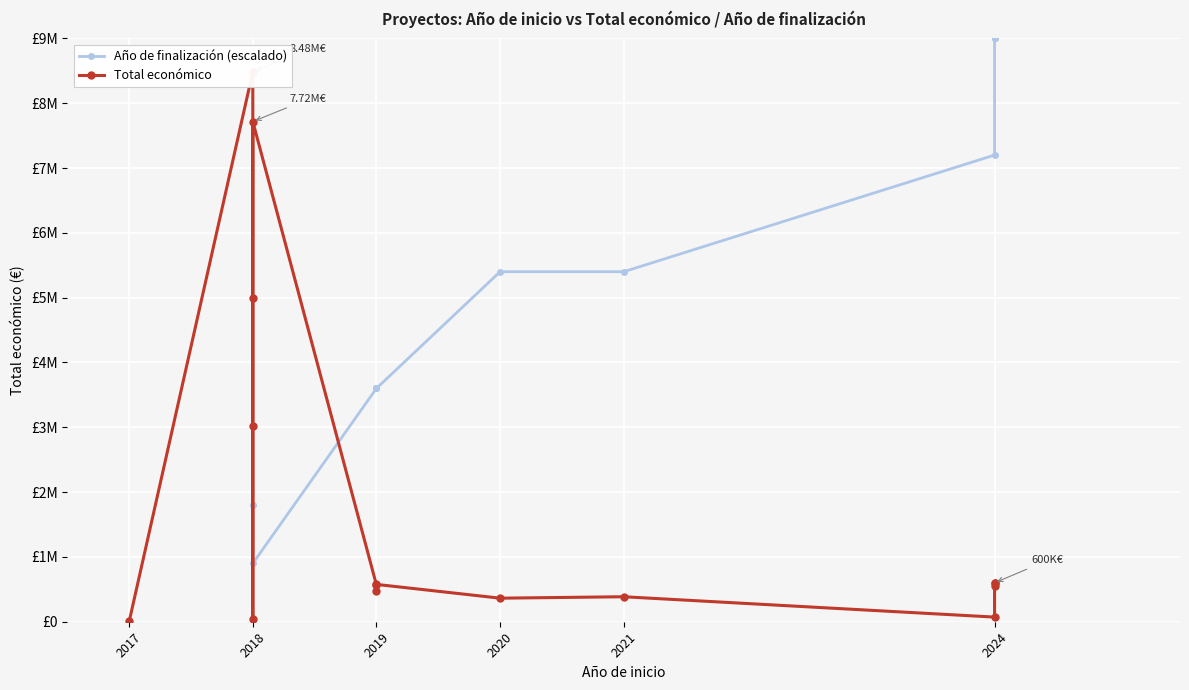

How many data points in Total económico are above 567975?

7